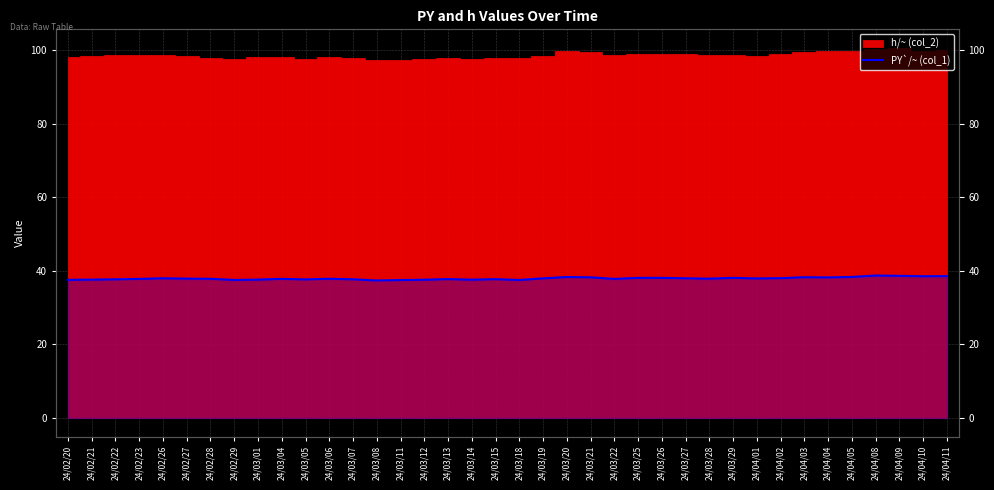

What position from the right is 24/02/28?

32